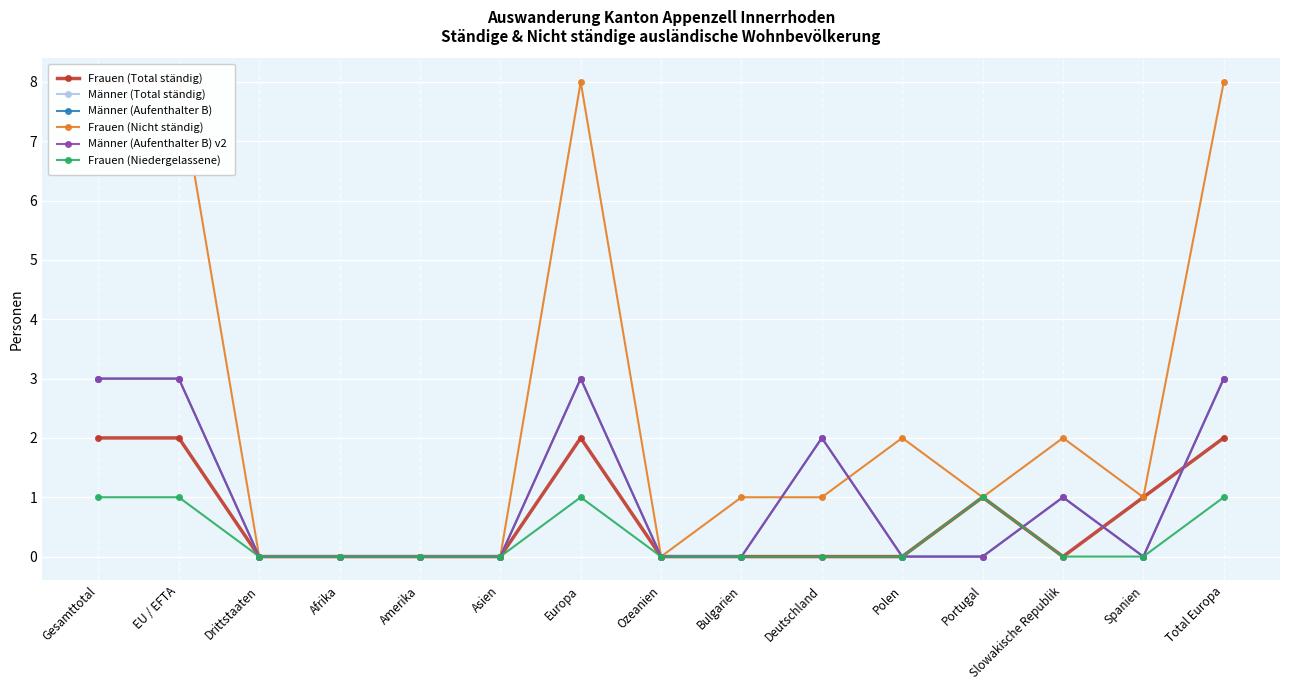

At Polen, list the series in order from largest to smallest.

Frauen (Nicht ständig), Frauen (Total ständig), Männer (Total ständig), Männer (Aufenthalter B), Männer (Aufenthalter B) v2, Frauen (Niedergelassene)